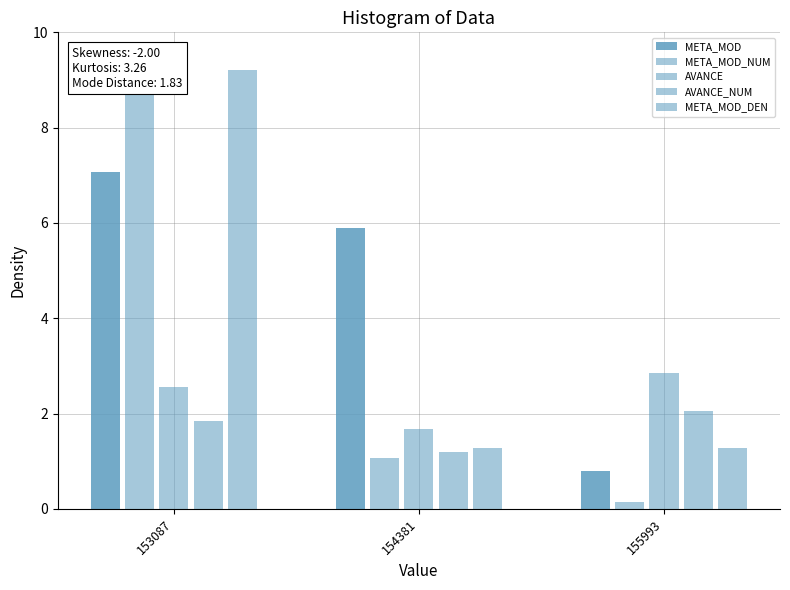

The META_MOD_DEN series shows 1.3 at 155993. True or false?

True